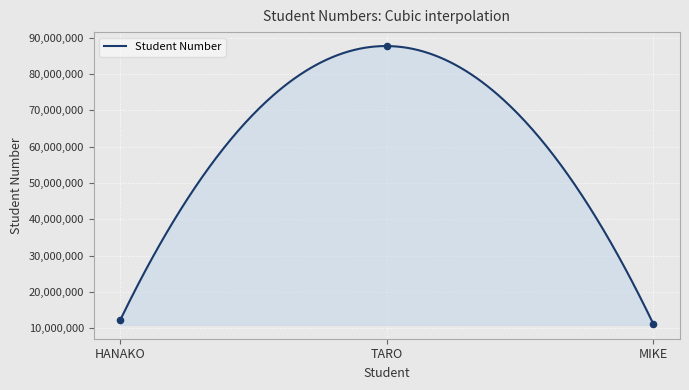

What is the change in value from HANAKO to MIKE?

-1122334